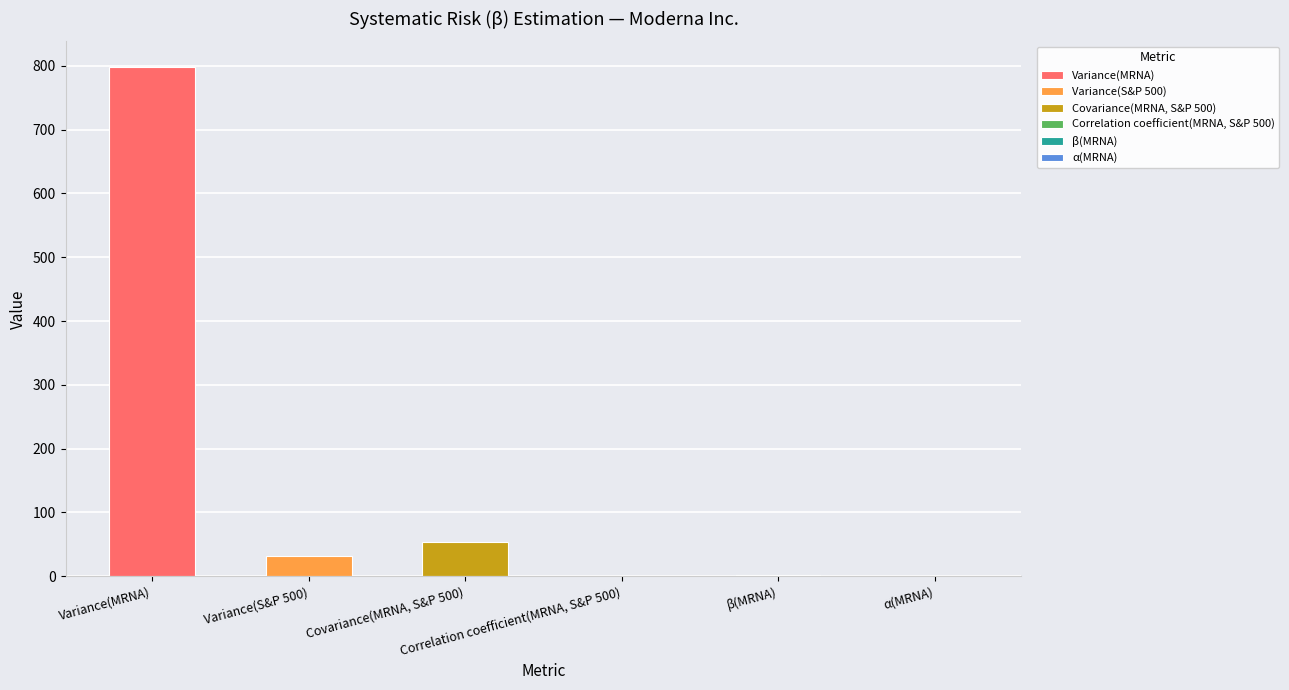

What is the change in value from Variance(MRNA) to Correlation coefficient(MRNA, S&P 500)?

-797.9